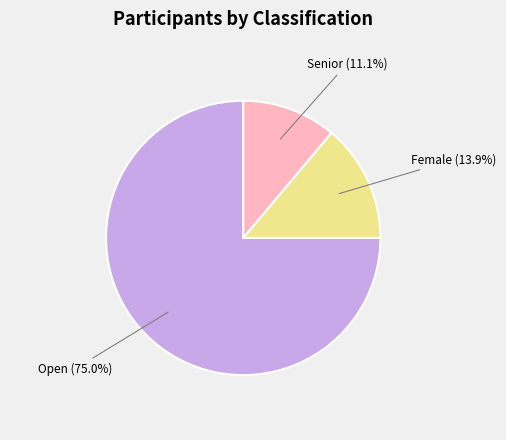

What percentage do Open and Senior together represent?

86.1%